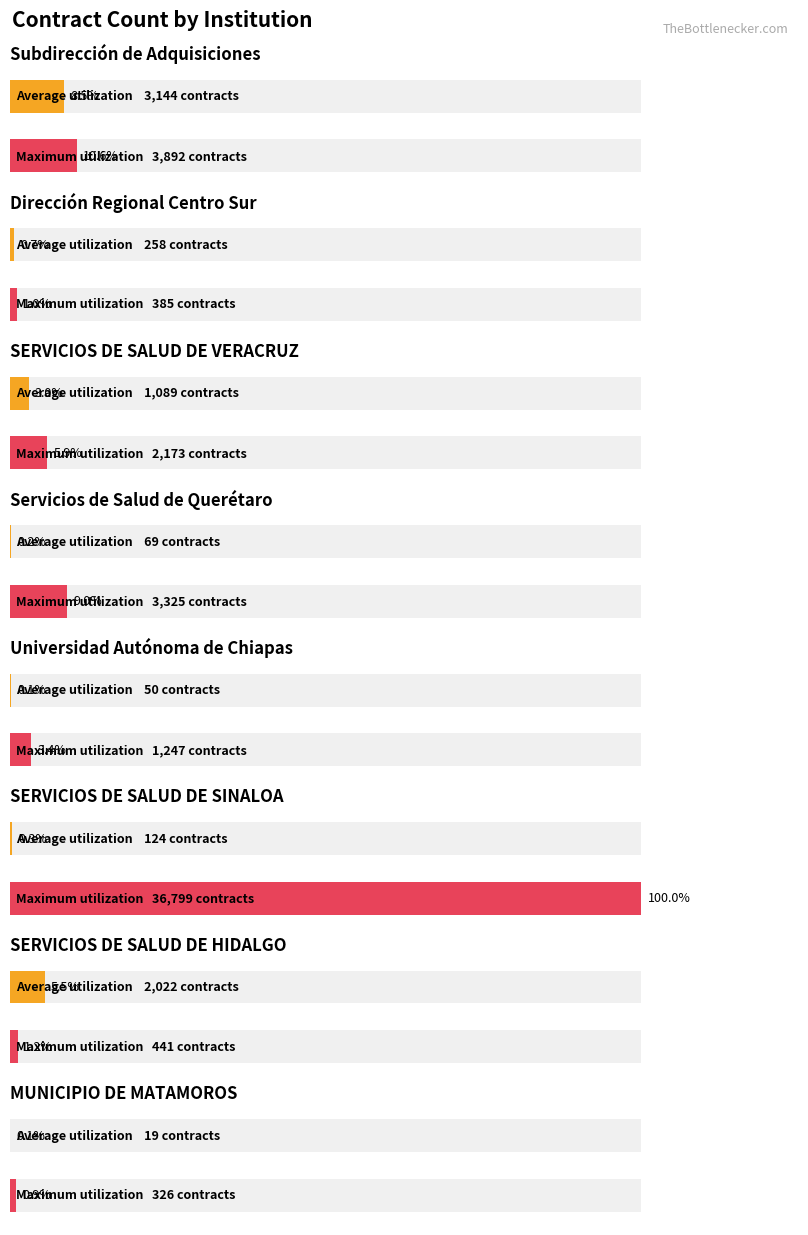

True or false: Average utilization has a value of 1089 at SERVICIOS DE SALUD DE VERACRUZ.

True